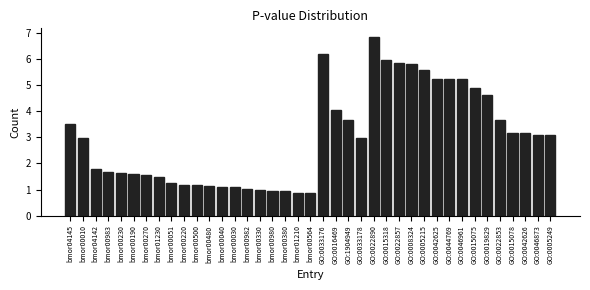

Which has a higher value, bmor00030 or bmor00380?

bmor00030